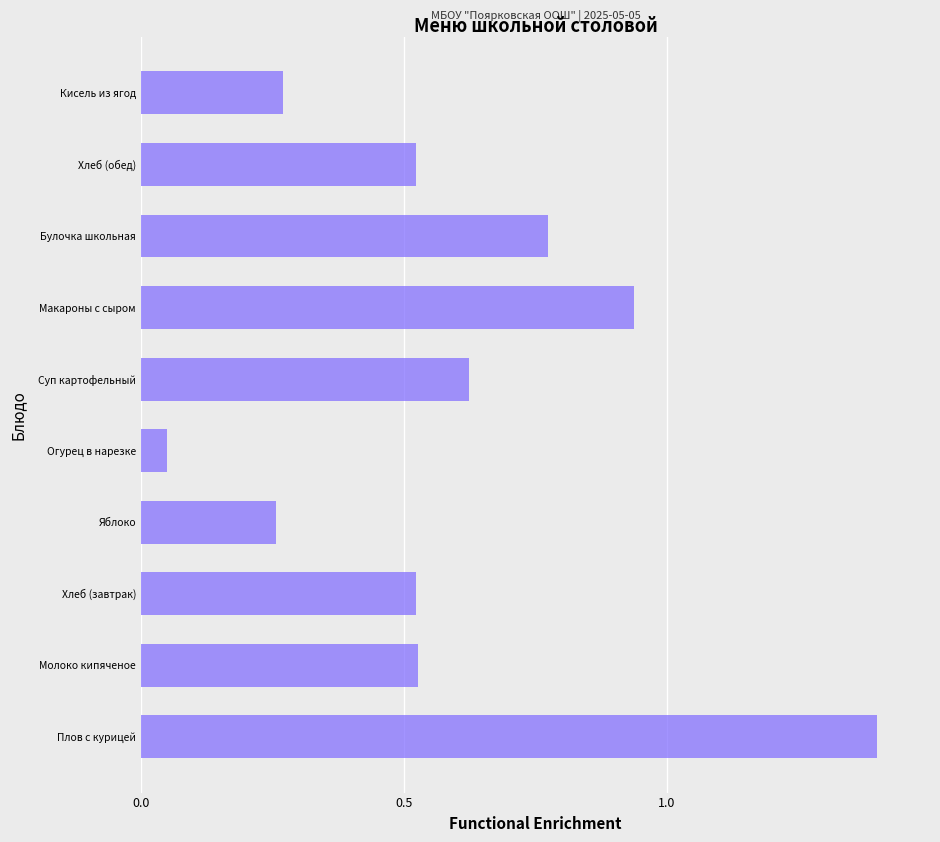

What is the difference between the second highest and second lowest values?

0.7